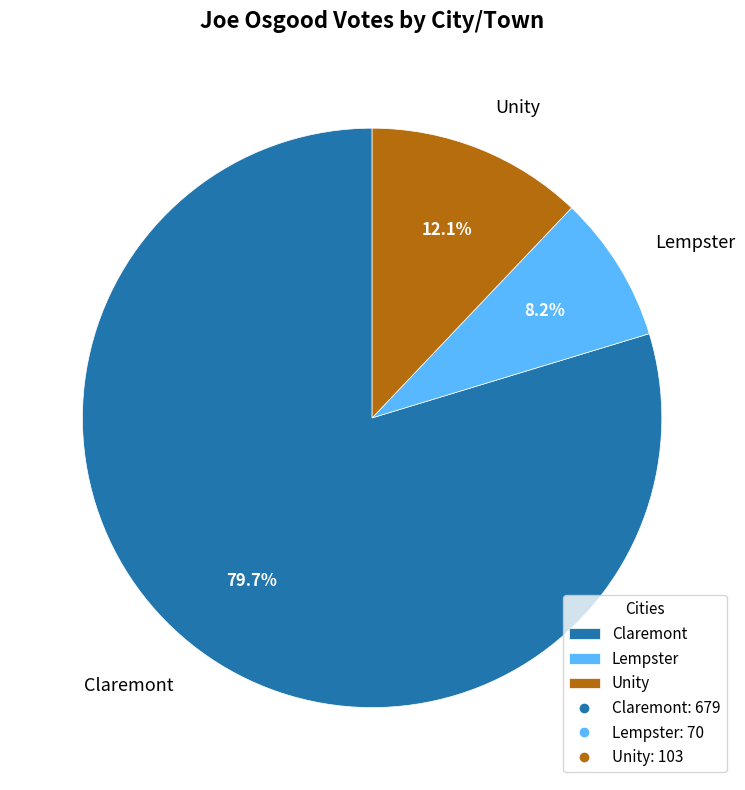

Is it true that Unity is 1% of the pie?

False